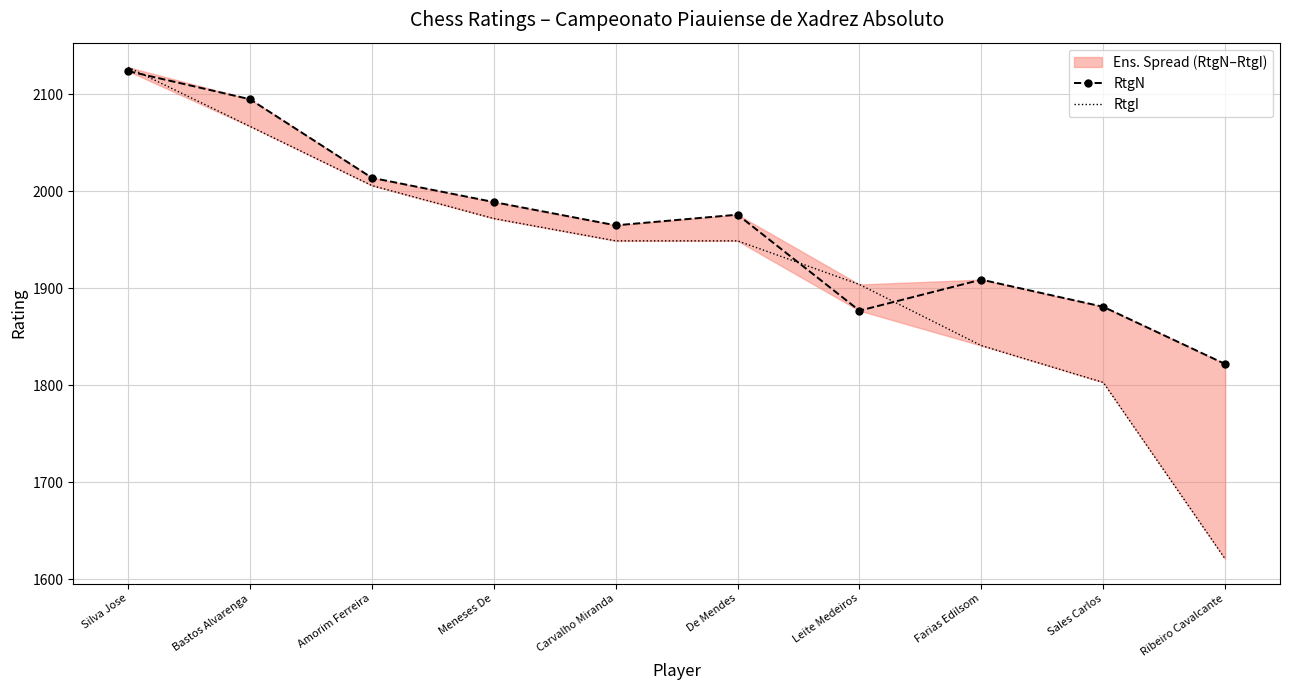

At which category is the sum across all series the highest?

Silva Jose